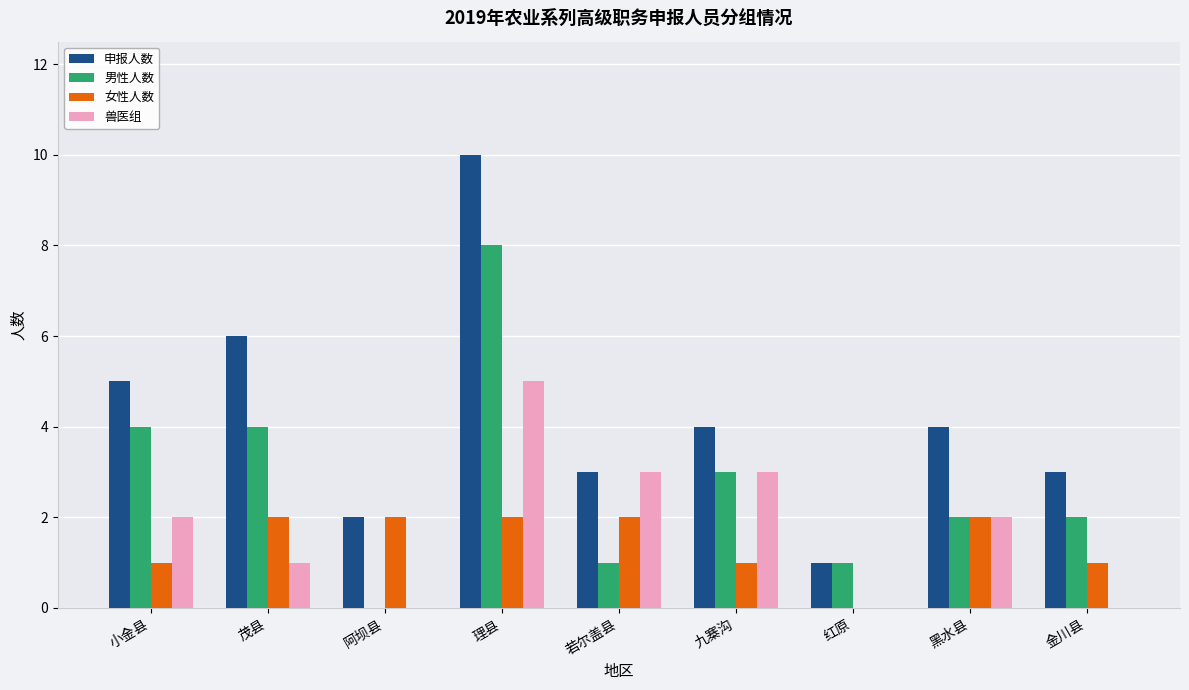

How many groups of bars are there?

9